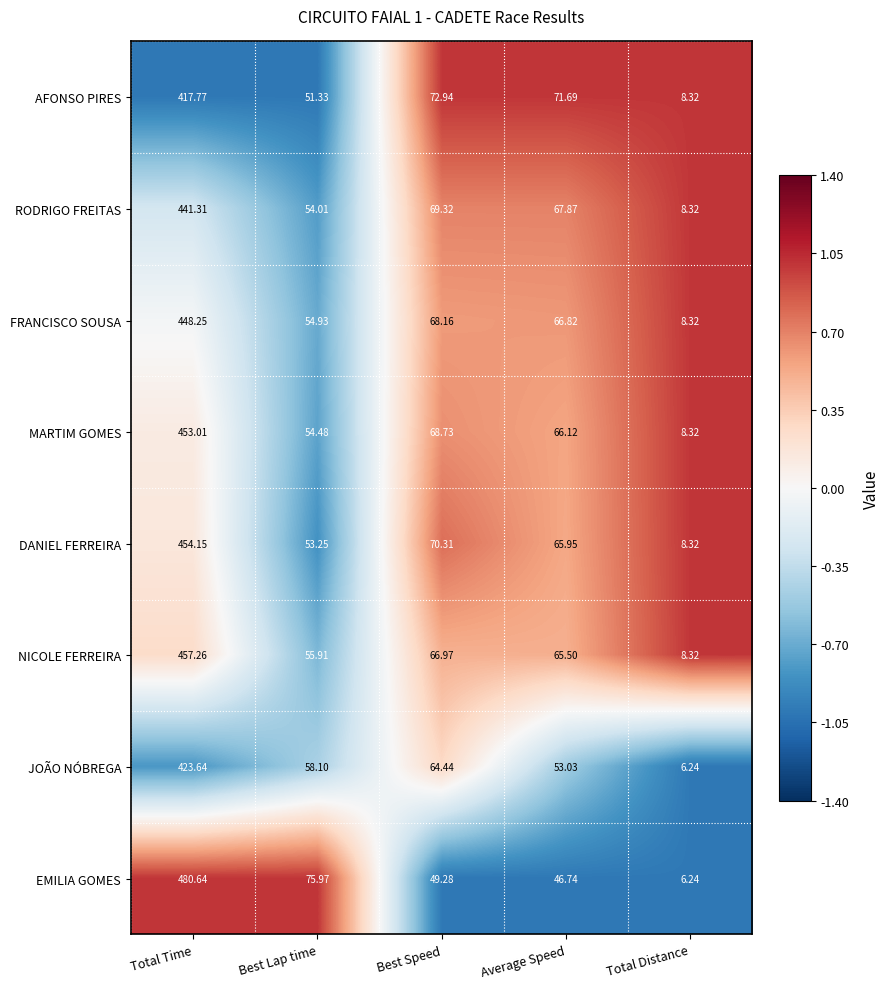

Count the number of data series in this chart.

8